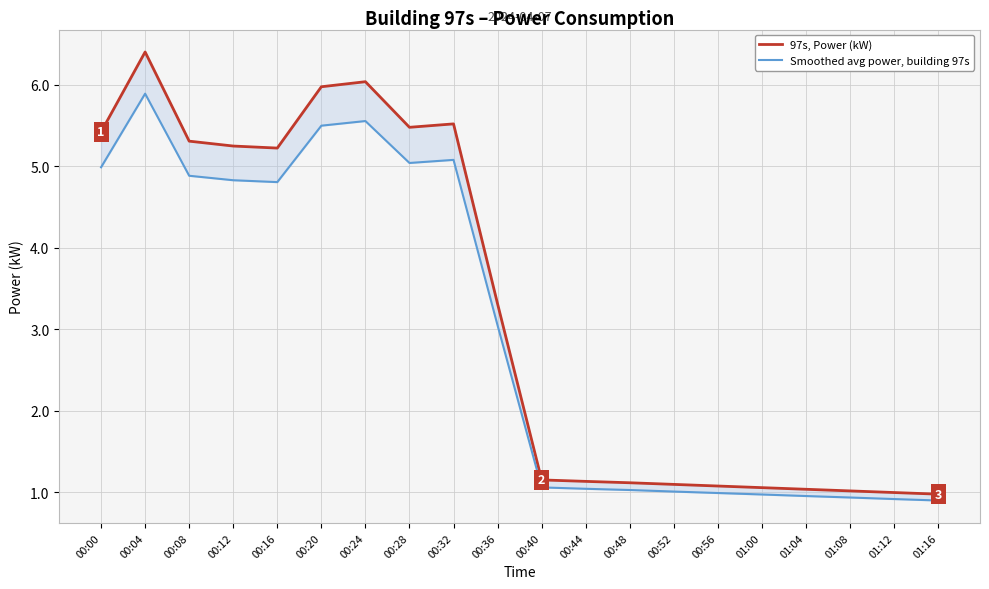

Where is 97s, Power (kW) nearest to the value 3?

00:36